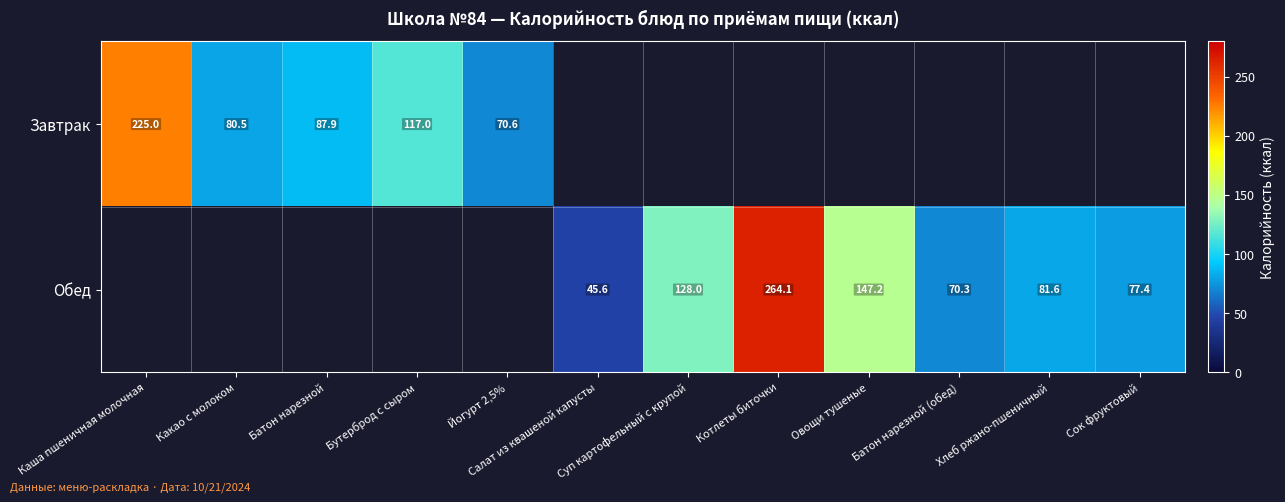

What is the greatest value displayed?

264.1